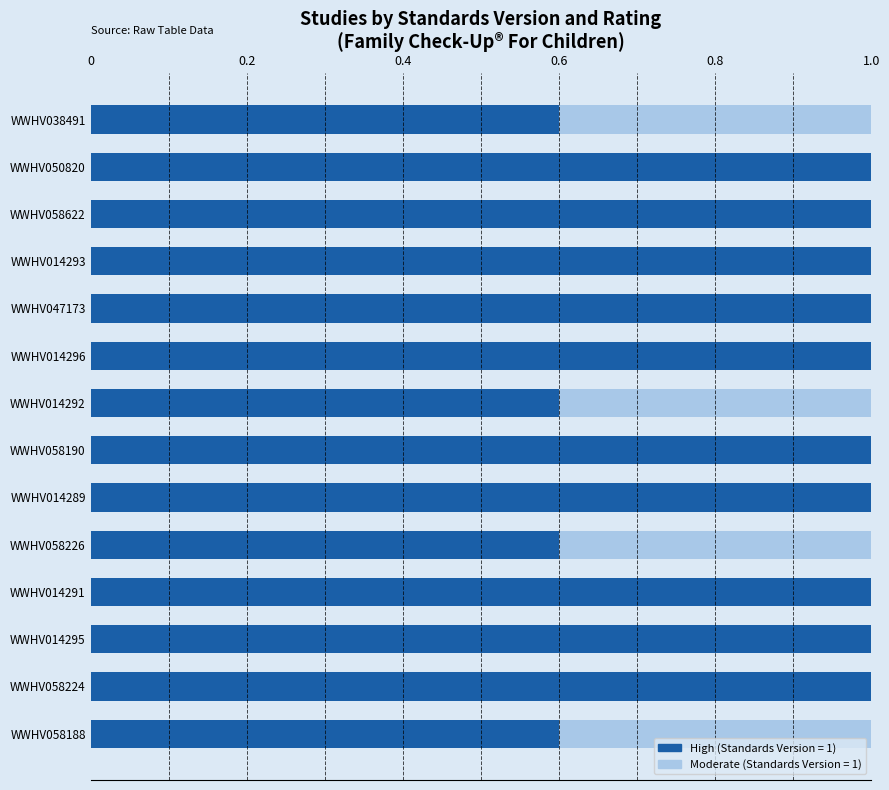

Reading left to right, list all the values displayed in this chart.

0.6	1.0	1.0	1.0	1.0	1.0	0.6	1.0	1.0	0.6	1.0	1.0	1.0	0.6